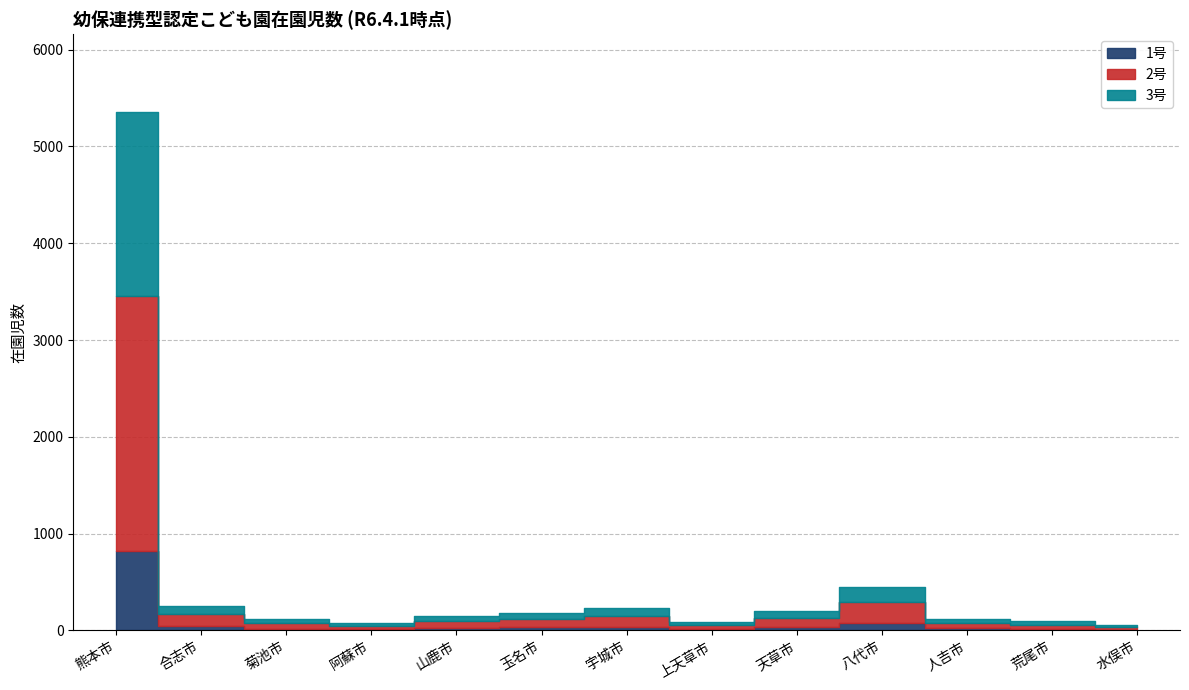

What is the smallest value displayed?

8